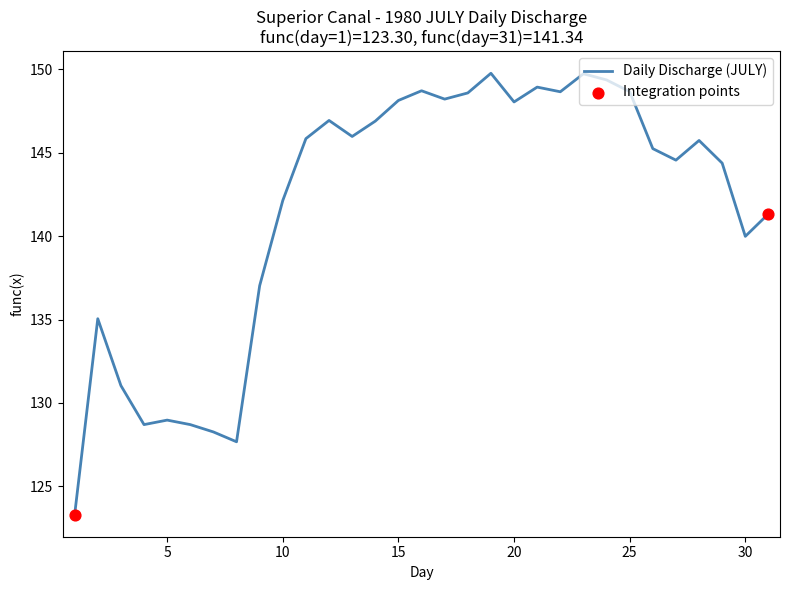

What is the difference between the maximum and minimum values?

26.5